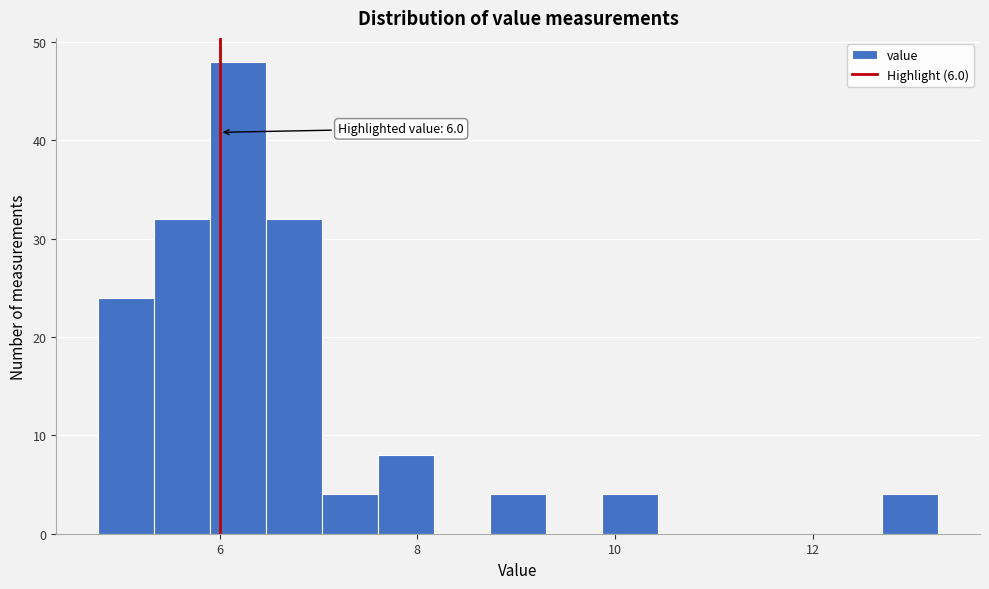

Read against the x-axis, roughly where is the centre of the tallest bar?

6.2